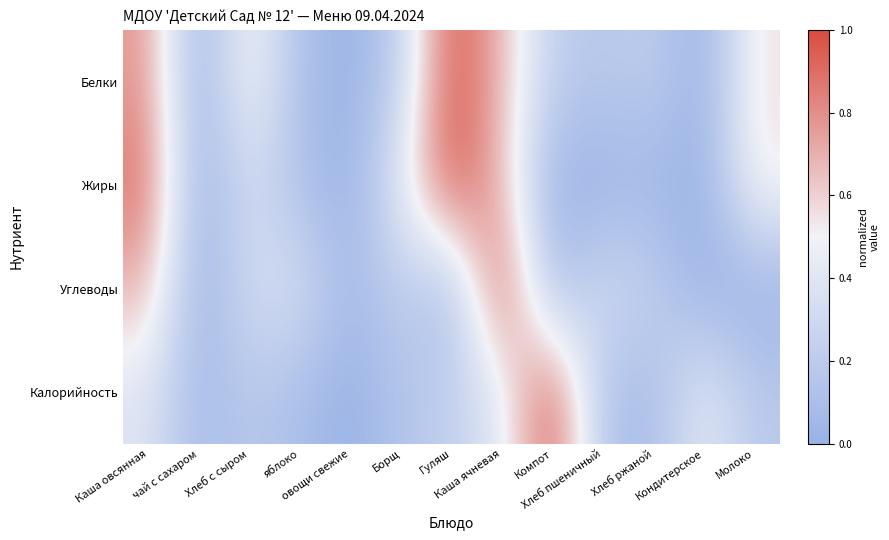

Reading left to right, list all the values displayed in this chart.

Белки: Каша овсянная=0.8	чай с сахаром=0.0	Хлеб с сыром=0.6	яблоко=0.1	овощи свежие=0.0	Борщ=0.2	Гуляш=1.0	Каша ячневая=0.7	Компот=0.2	Хлеб пшеничный=0.2	Хлеб ржаной=0.2	Кондитерское=0.0	Молоко=0.6
Жиры: Каша овсянная=0.9	чай с сахаром=0.0	Хлеб с сыром=0.3	яблоко=0.1	овощи свежие=0.0	Борщ=0.4	Гуляш=1.0	Каша ячневая=0.7	Компот=0.0	Хлеб пшеничный=0.0	Хлеб ржаной=0.0	Кондитерское=0.0	Молоко=0.6
Углеводы: Каша овсянная=0.7	чай с сахаром=0.0	Хлеб с сыром=0.3	яблоко=0.4	овощи свежие=0.0	Борщ=0.2	Гуляш=0.1	Каша ячневая=1.0	Компот=0.1	Хлеб пшеничный=0.3	Хлеб ржаной=0.2	Кондитерское=0.0	Молоко=0.0
Калорийность: Каша овсянная=0.4	чай с сахаром=0.1	Хлеб с сыром=0.2	яблоко=0.1	овощи свежие=0.0	Борщ=0.1	Гуляш=0.2	Каша ячневая=0.4	Компот=1.0	Хлеб пшеничный=0.1	Хлеб ржаной=0.1	Кондитерское=0.4	Молоко=0.2